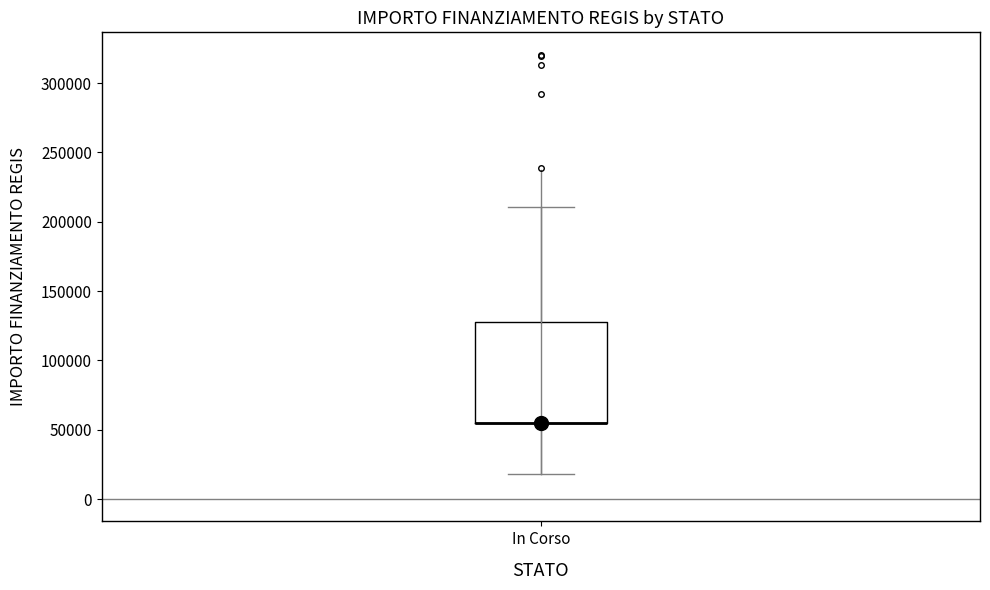

Read this box plot against the y-axis: the position of the median line, the range covered by the box, and the ends of both whiskers. The values are not printed on the chart, so give them approximately, as read against the axis.

median 55000 (drawn on the box's lower edge), box 55000 to 130000, whiskers 20000 to 210000